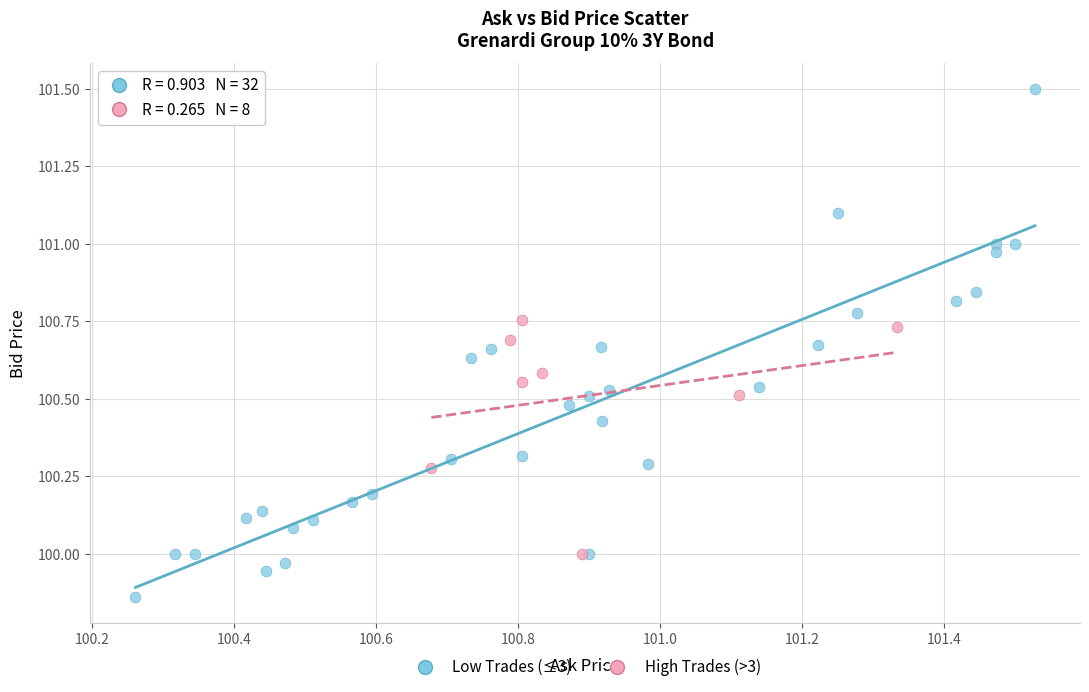

What are all the series names shown in the legend?

Low Trades (≤3), High Trades (>3)